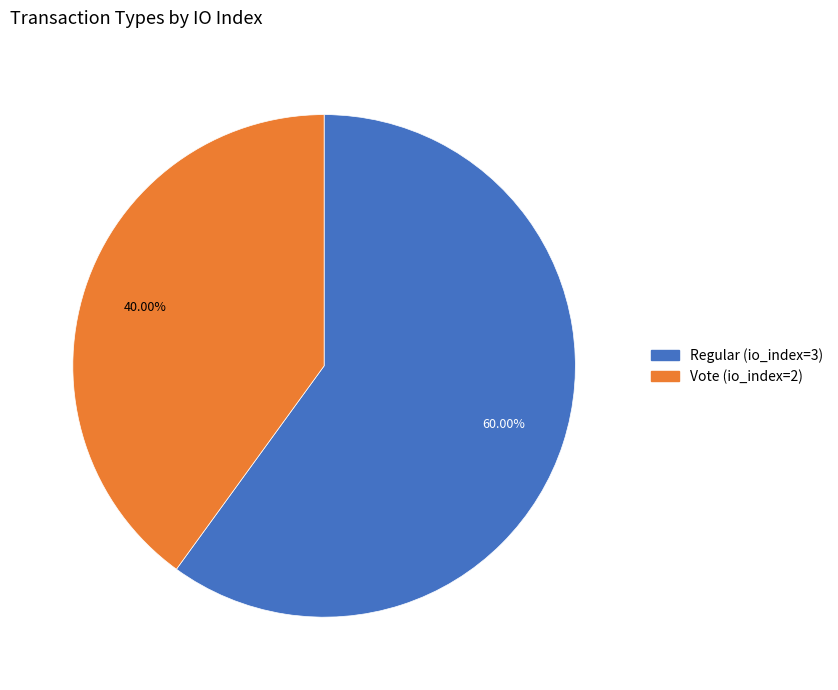

Is there any slice that represents more than half of the pie?

Yes